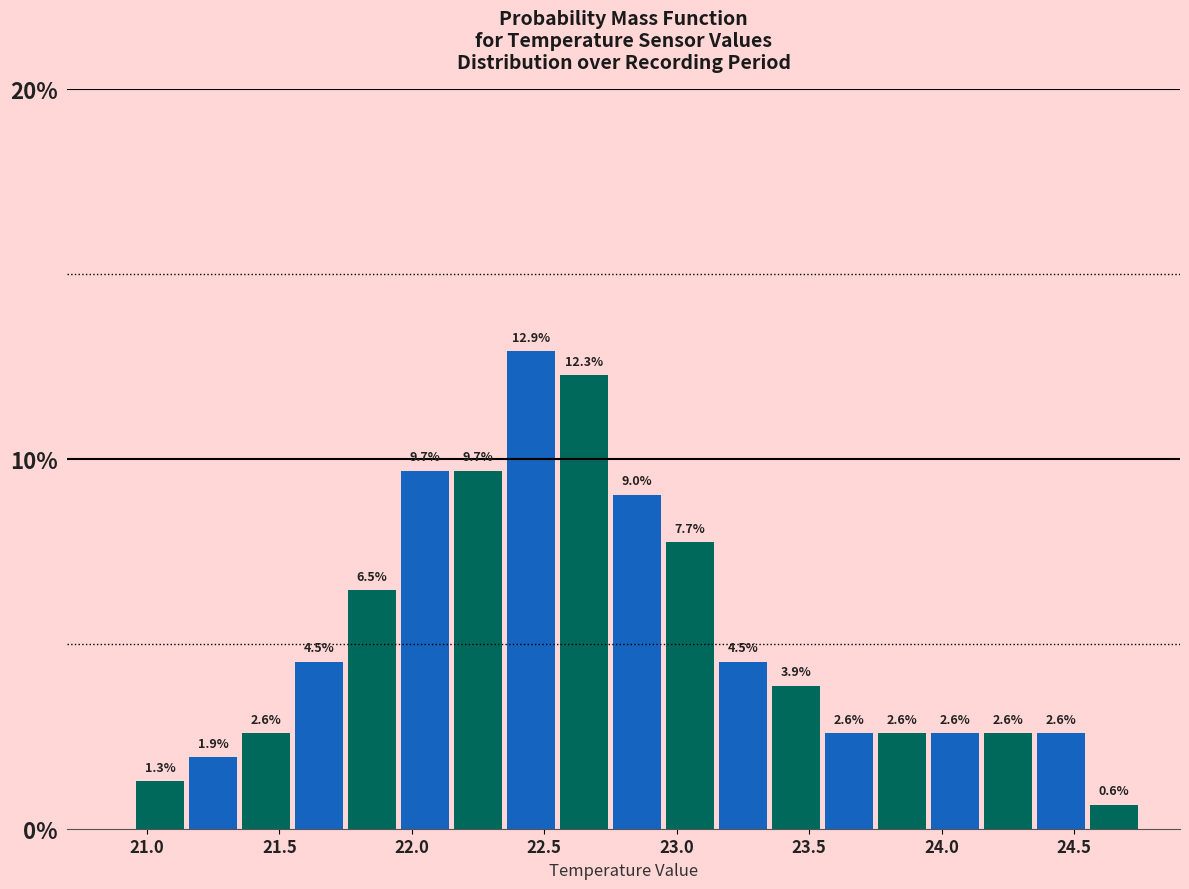

How tall is the bar that spans 21.75 to 21.95 on the x-axis?

6.5